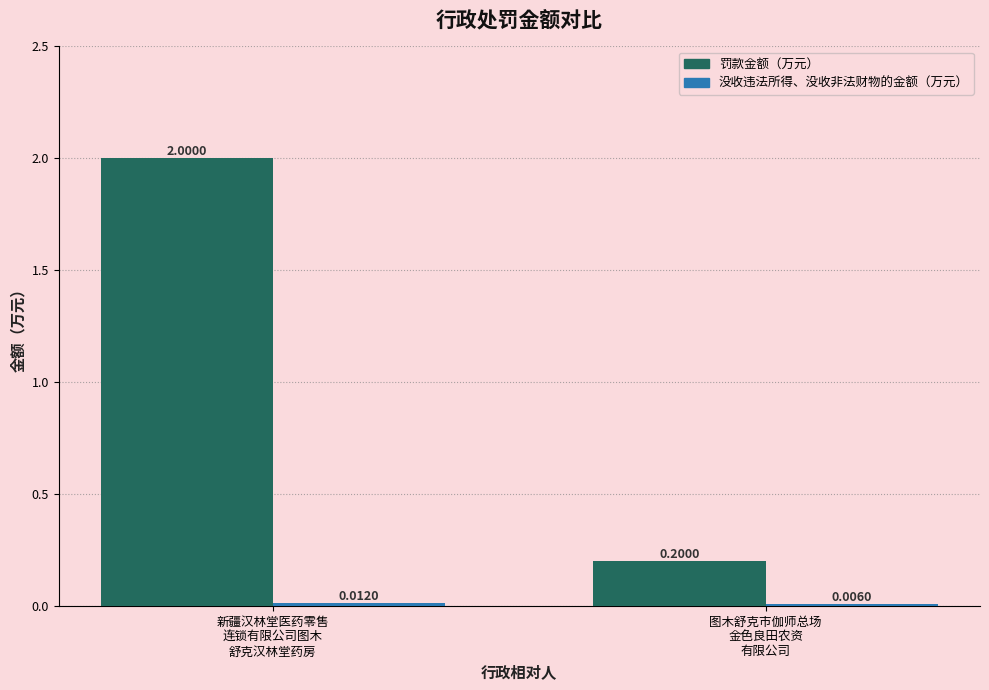

The 罚款金额（万元） series shows 2.0 at 新疆汉林堂医药零售
连锁有限公司图木
舒克汉林堂药房. True or false?

True